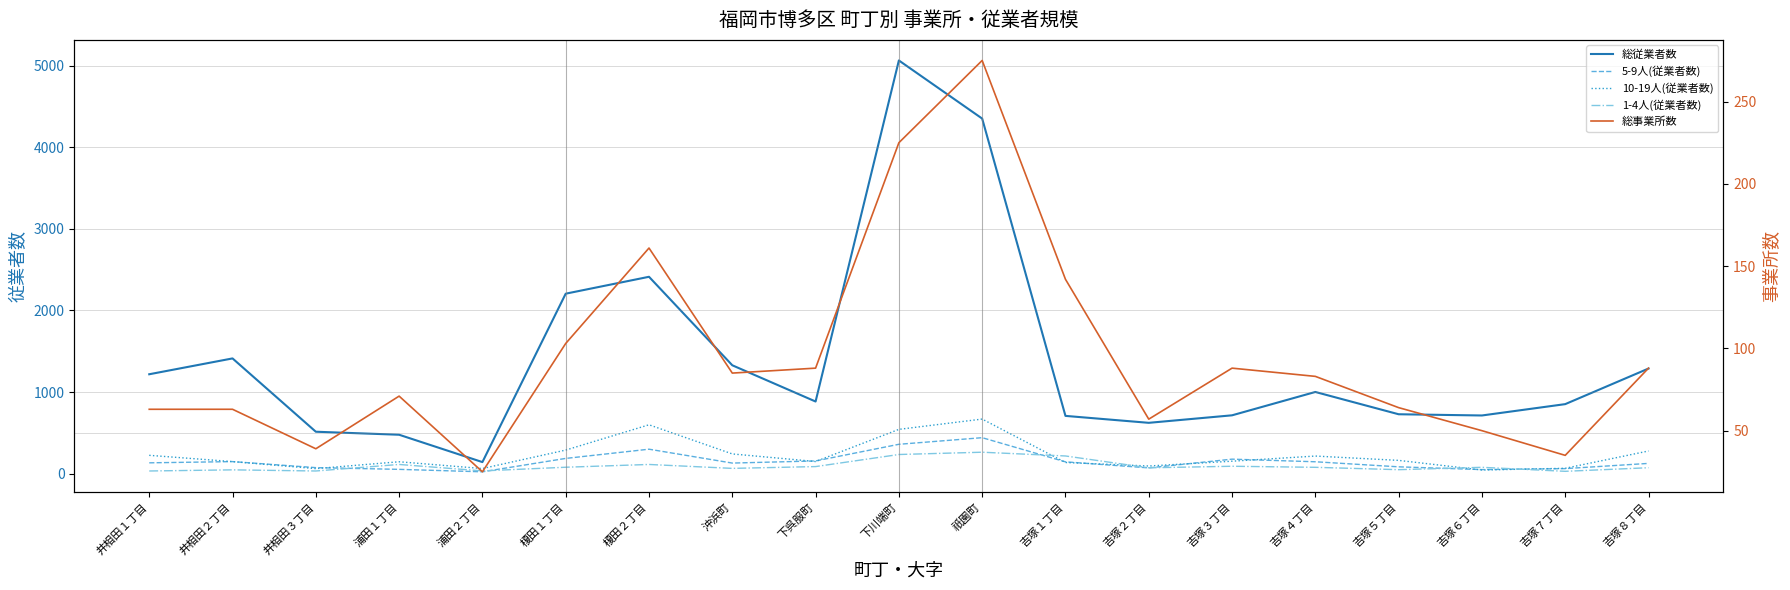

Is it true that 総事業所数 equals 32 at 吉塚２丁目?

False